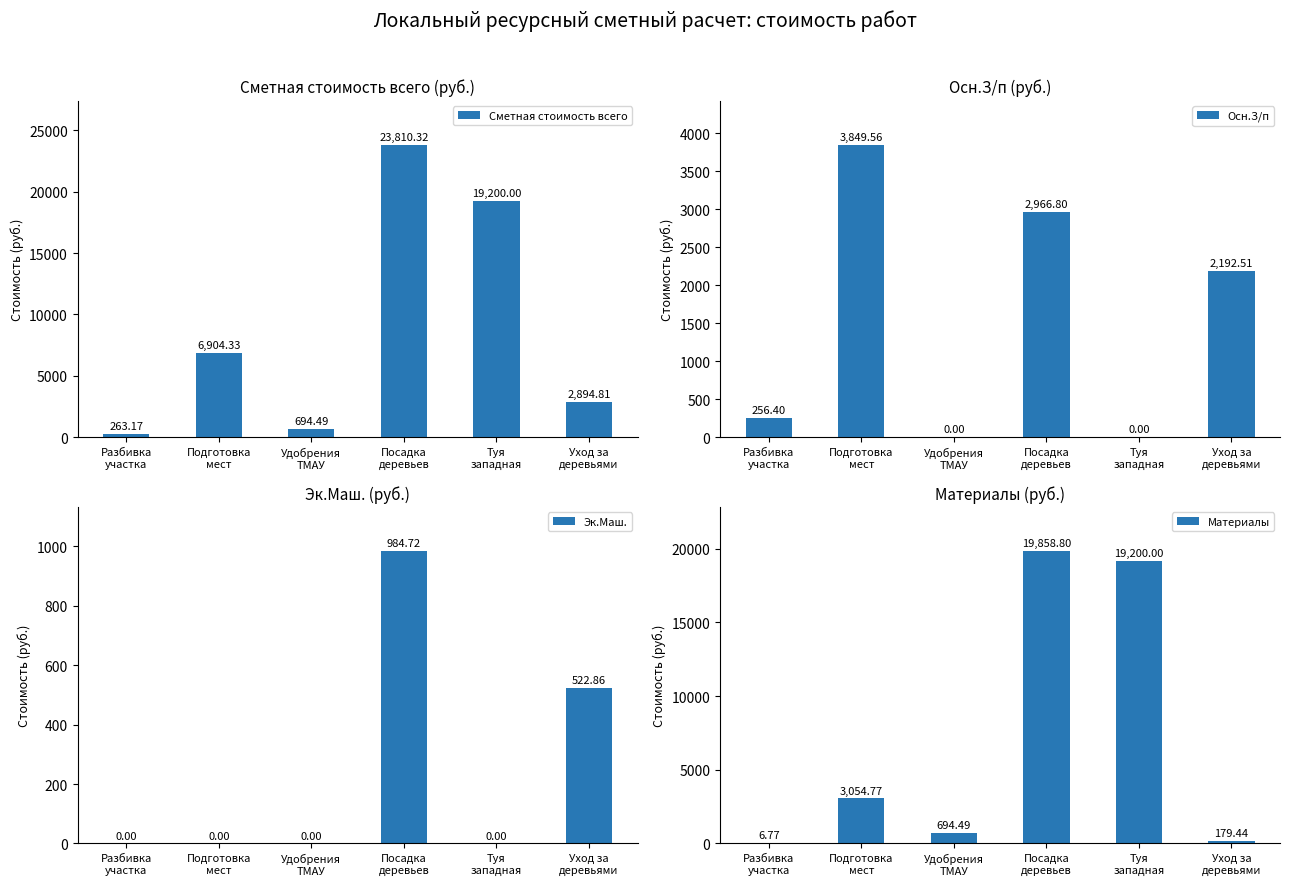

What position from the left is Посадка
деревьев?

4